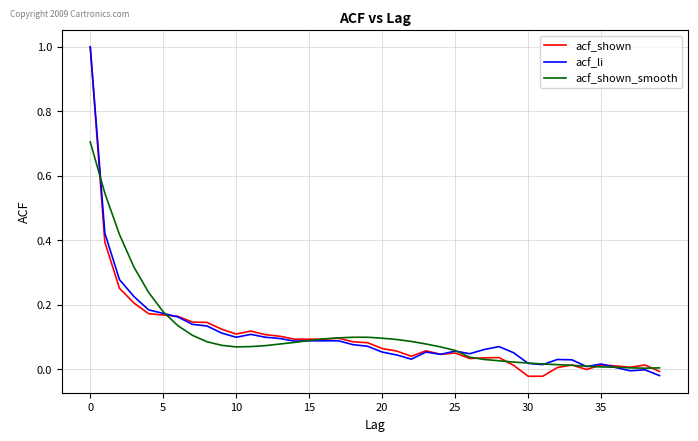

What is the label of the 2nd point from the right?

38